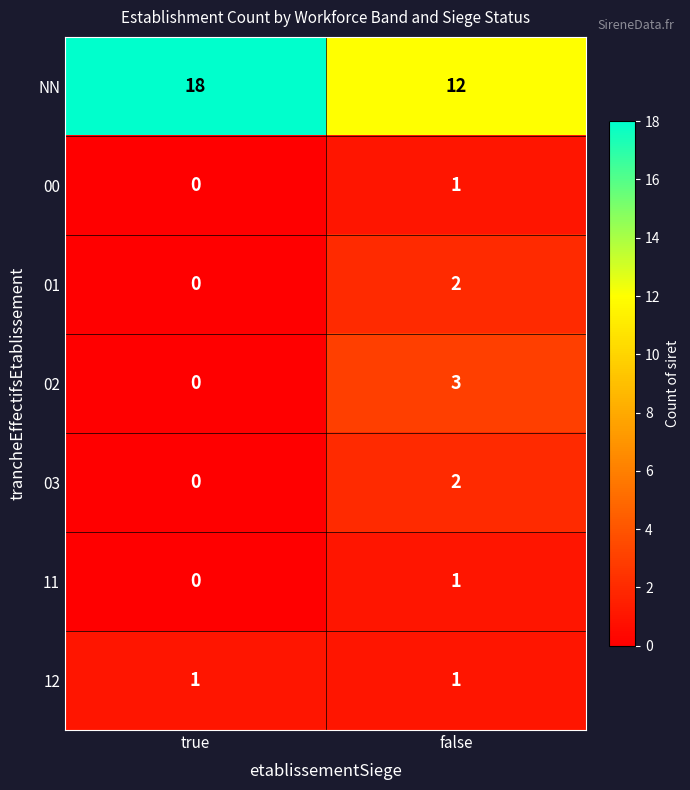

Reading left to right, list all the values displayed in this chart.

NN: true=18	false=12
00: true=0	false=1
01: true=0	false=2
02: true=0	false=3
03: true=0	false=2
11: true=0	false=1
12: true=1	false=1